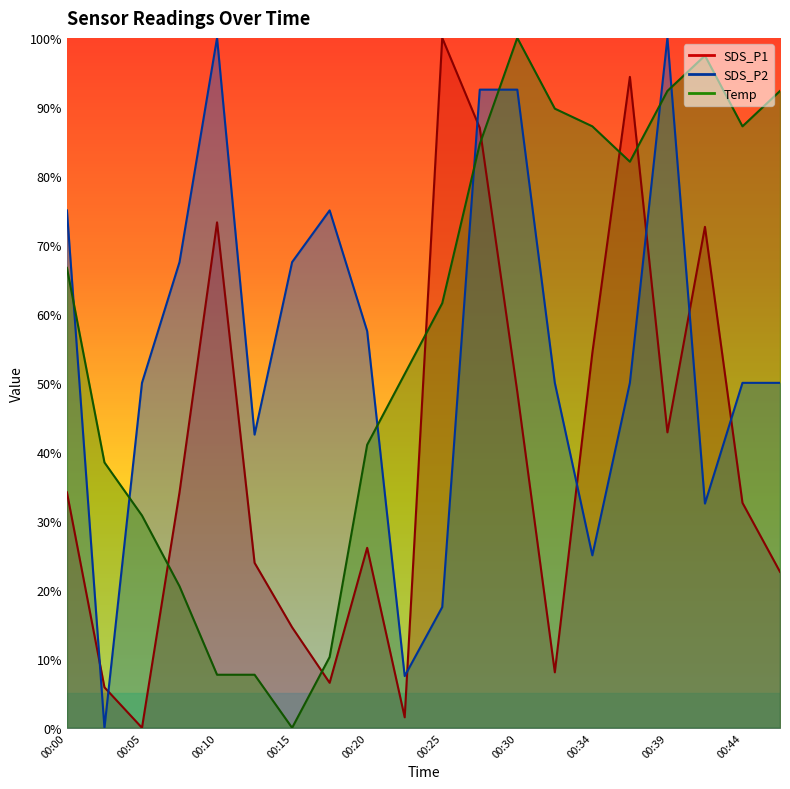

Reading left to right, transcribe all the data shown in this chart.

SDS_P1: 34.1	5.9	0.0	34.1	73.3	23.9	14.6	6.5	26.1	1.5	100.0	87.0	48.7	8.0	54.3	94.3	42.8	72.6	32.6	22.6
SDS_P2: 75.0	0.0	50.0	67.5	100.0	42.5	67.5	75.0	57.5	7.5	17.5	92.5	92.5	50.0	25.0	50.0	100.0	32.5	50.0	50.0
Temp: 66.7	38.5	30.8	20.5	7.7	7.7	0.0	10.3	41.0	51.3	61.5	84.6	100.0	89.7	87.2	82.1	92.3	97.4	87.2	92.3